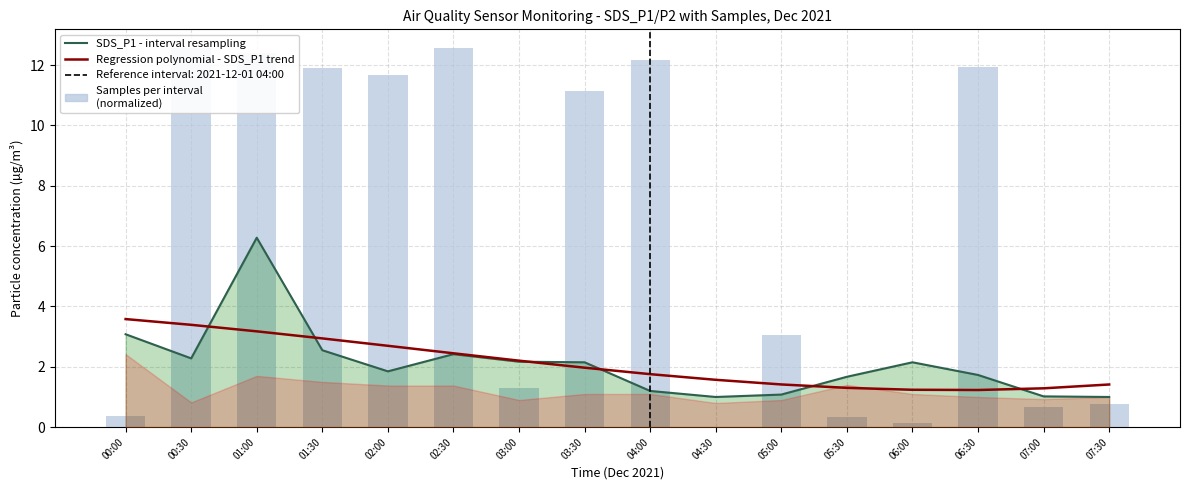

Are the bars grouped side by side (vs. stacked)?

Yes